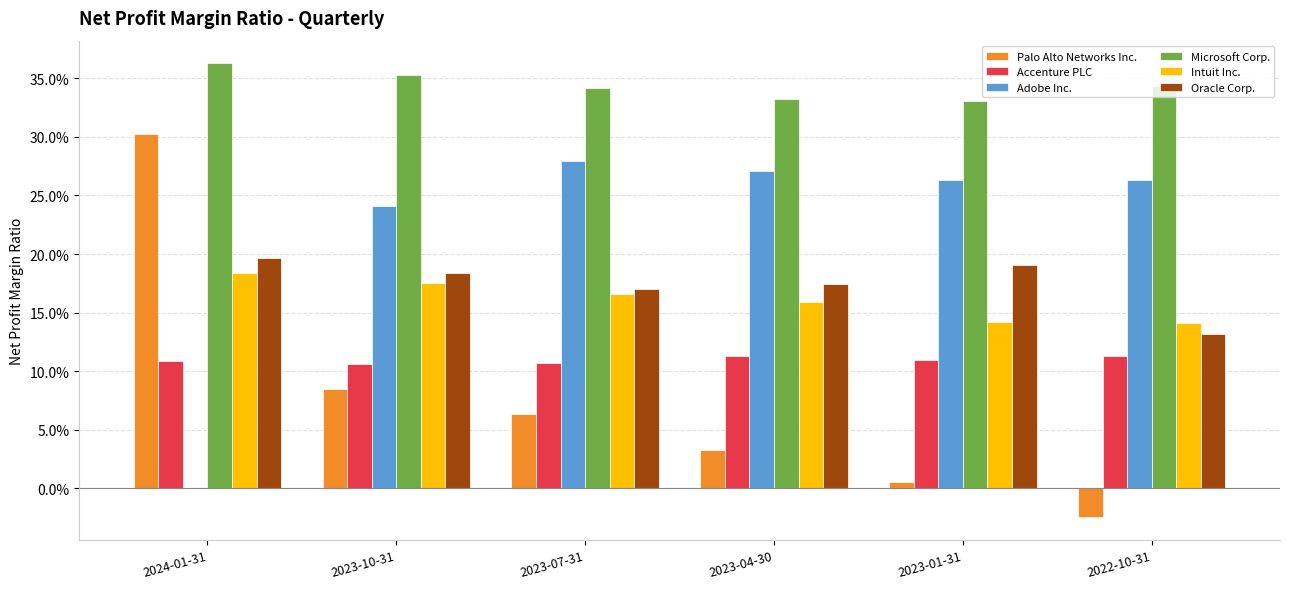

At 2023-04-30, list the series in order from smallest to largest.

Palo Alto Networks Inc., Accenture PLC, Intuit Inc., Oracle Corp., Adobe Inc., Microsoft Corp.